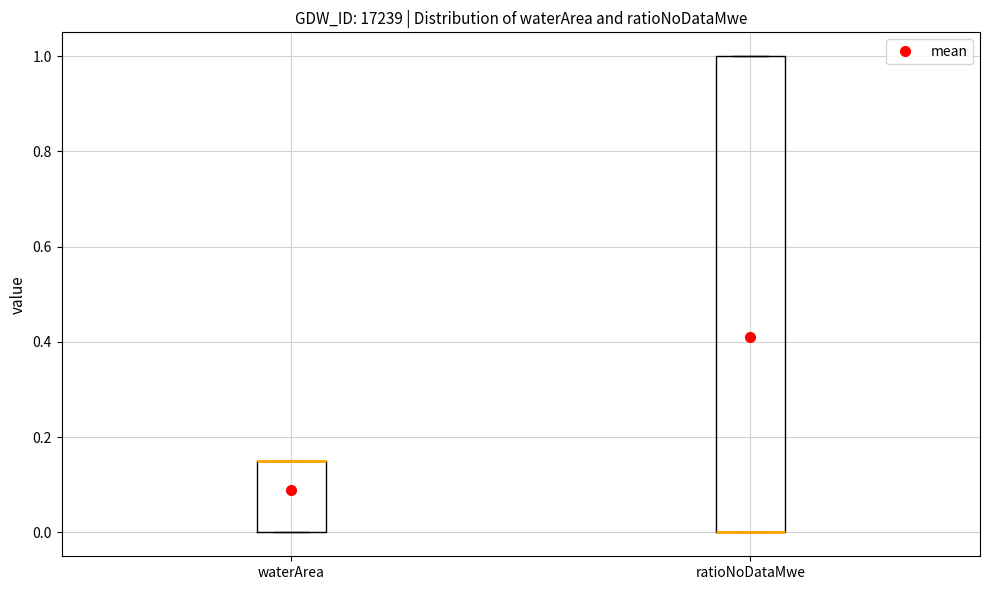

Reading left to right, read every box against the y-axis: the position of its median line, the range the box covers, and the ends of its whiskers. The values are not printed on the chart, so give them approximately, as read against the axis.

waterArea: median 0.16 (drawn on the box's upper edge), box 0.00 to 0.16, whiskers 0.00 to 0.16
ratioNoDataMwe: median 0.00 (drawn on the box's lower edge), box 0.00 to 1.00, whiskers 0.00 to 1.00